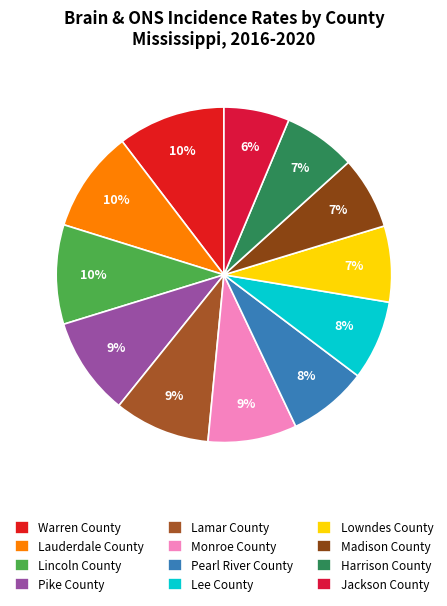

How many segments does this pie chart have?

12